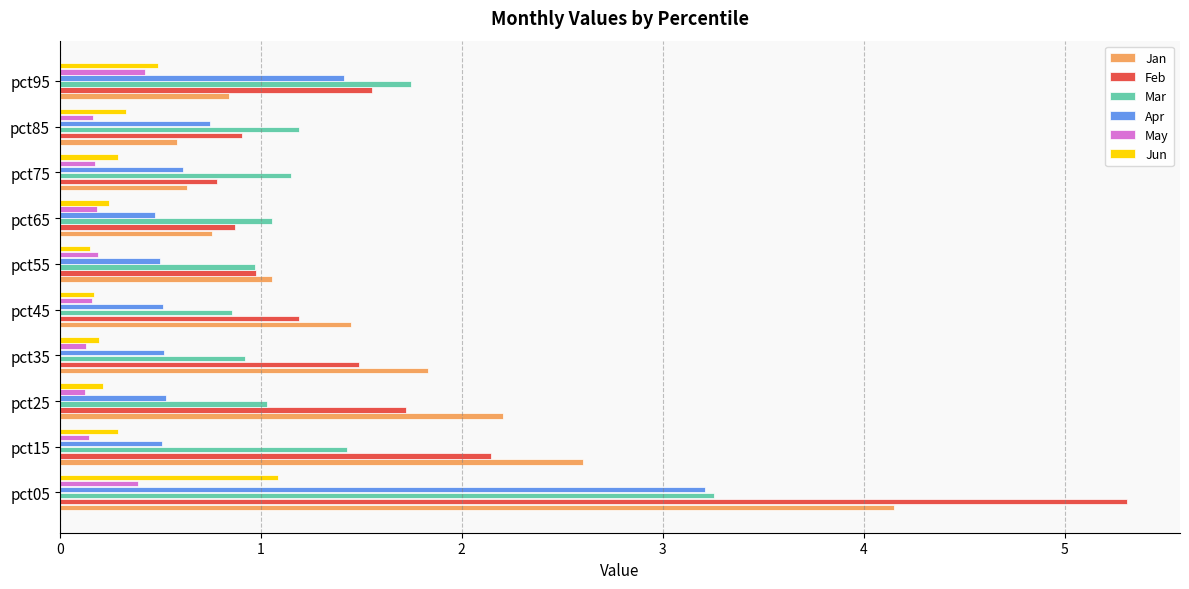

What is the total value across all series at pct65?

3.6